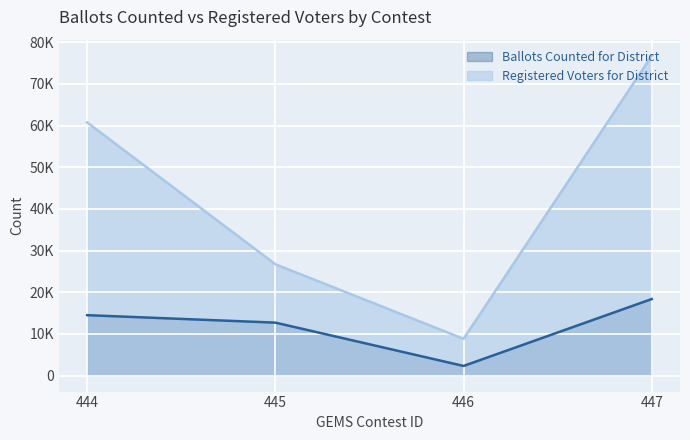

What is the total value across all series at 446?

11132